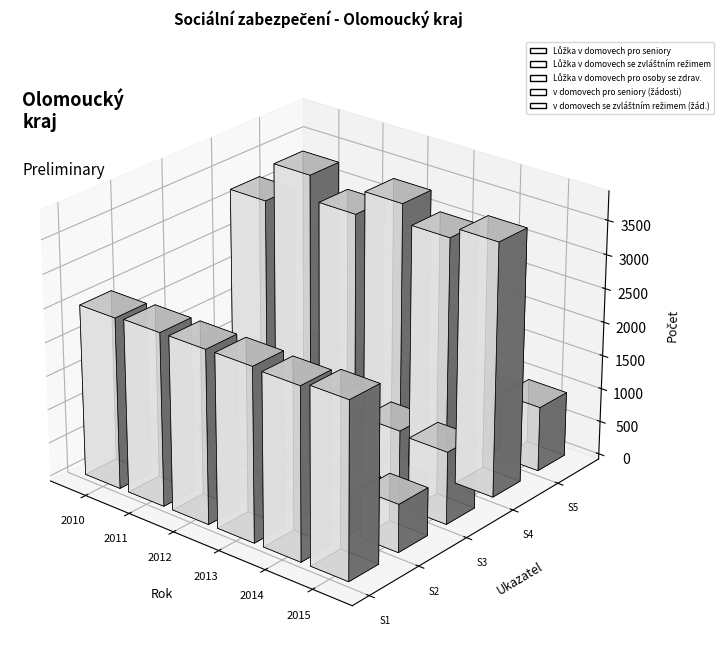

Which has a higher value, 2015 or 2012?

2015